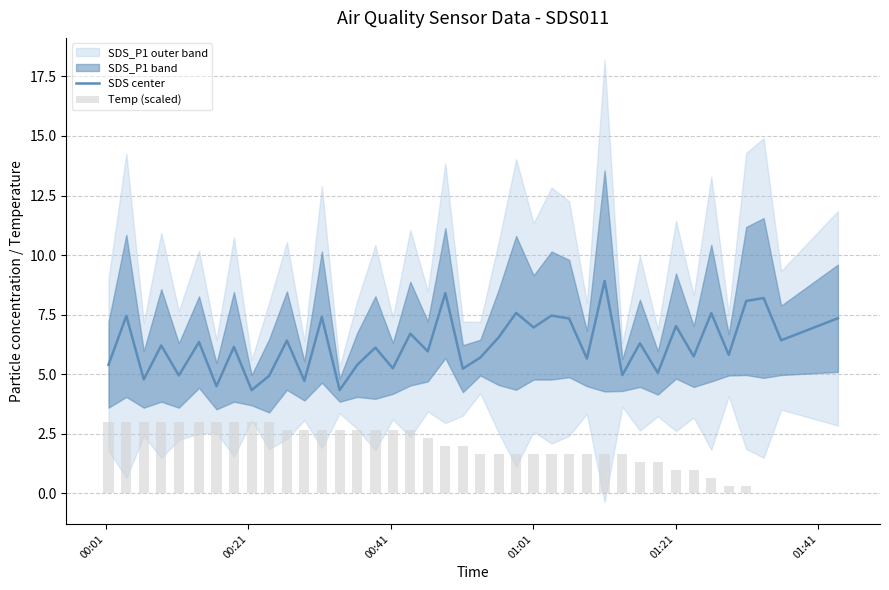

Which series has the largest total across all categories?

SDS center